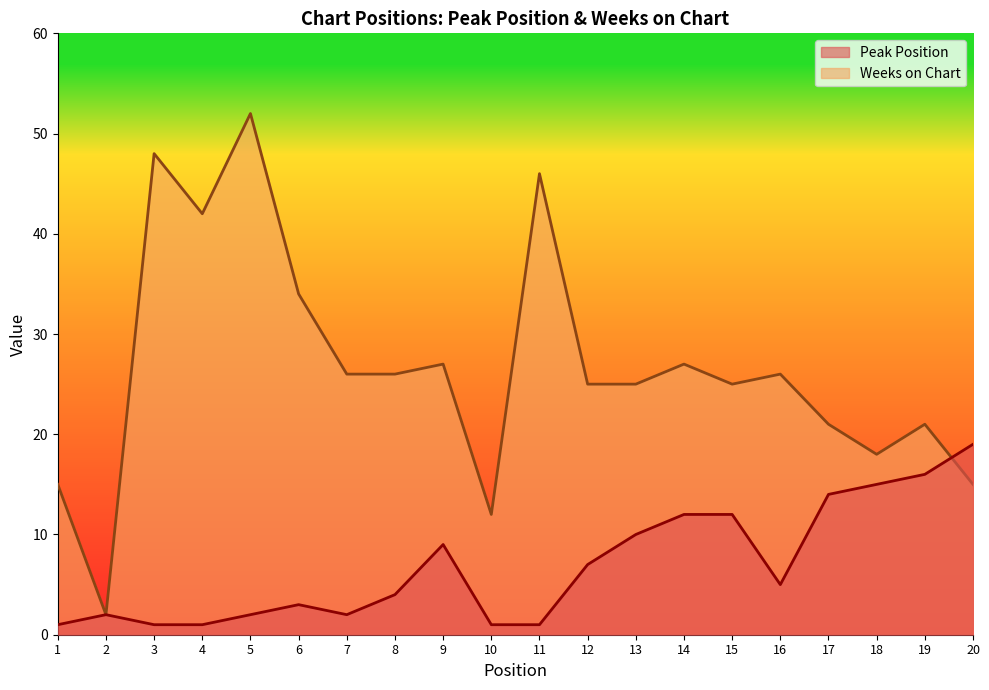

At which category does Weeks on Chart reach its first local valley?

2